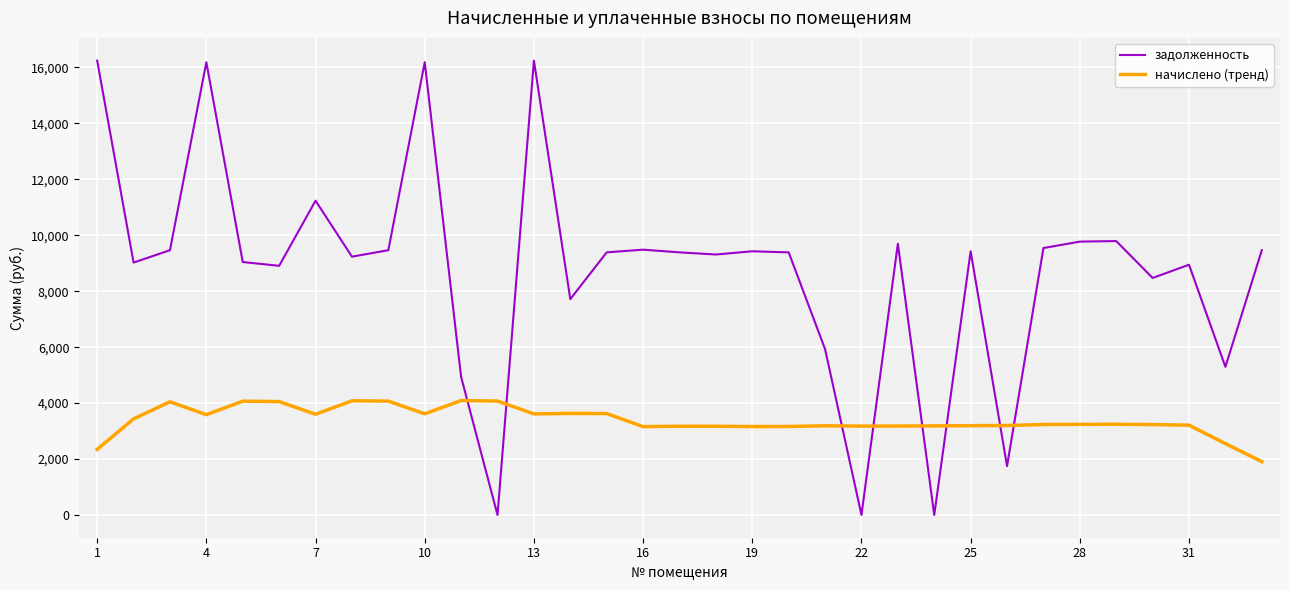

Rank the series by their maximum value, from lowest to highest.

начислено (тренд), задолженность